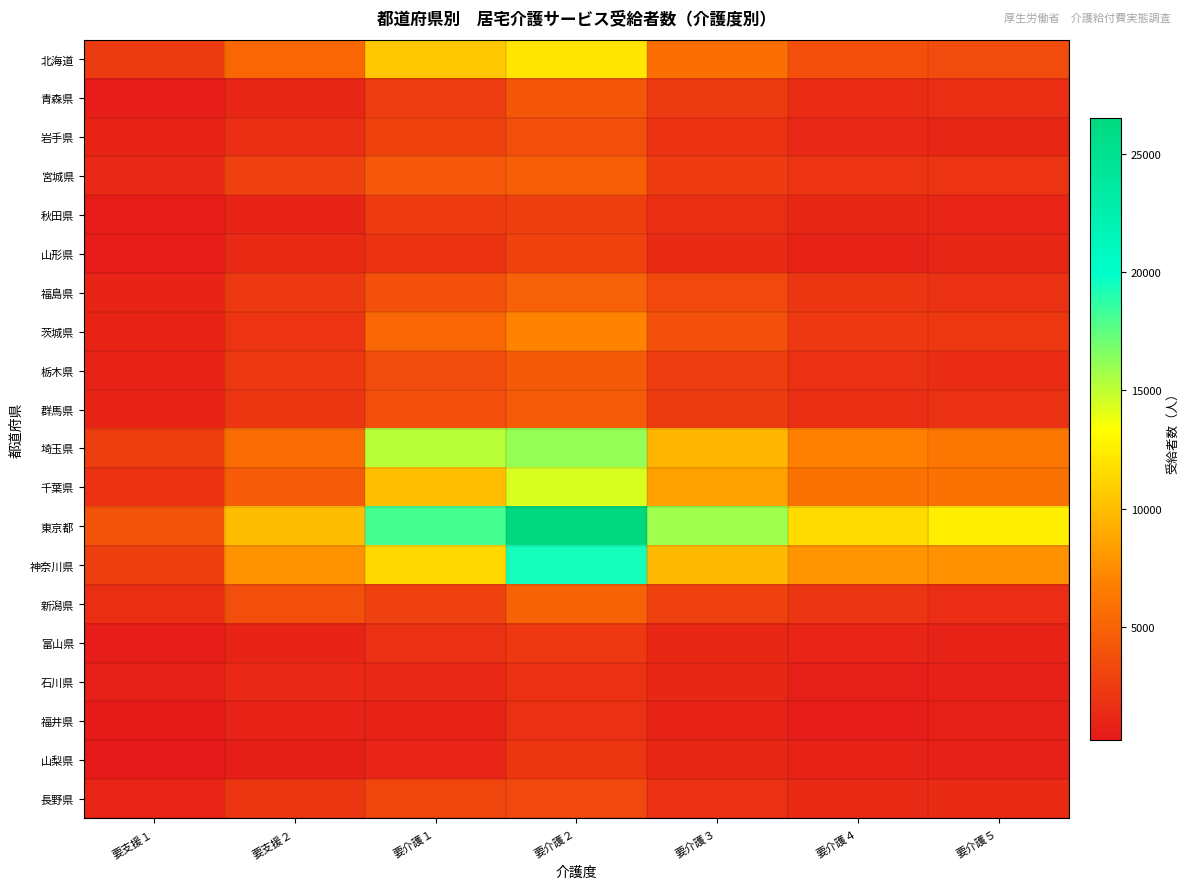

What is the difference between the highest and lowest values at 要支援２?

9456